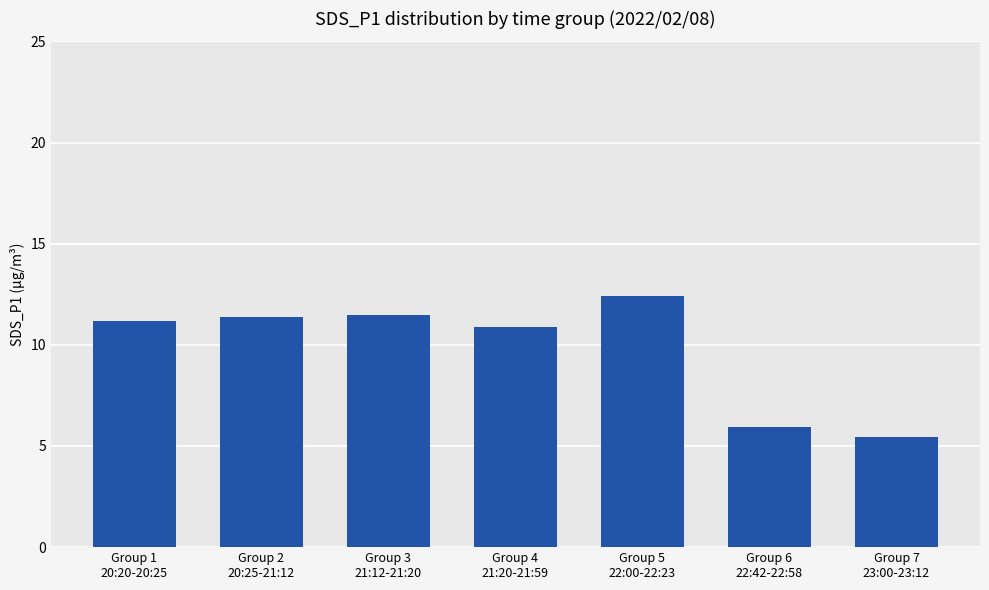

True or false: the data shows 12.4 at Group 5
22:00-22:23.

True